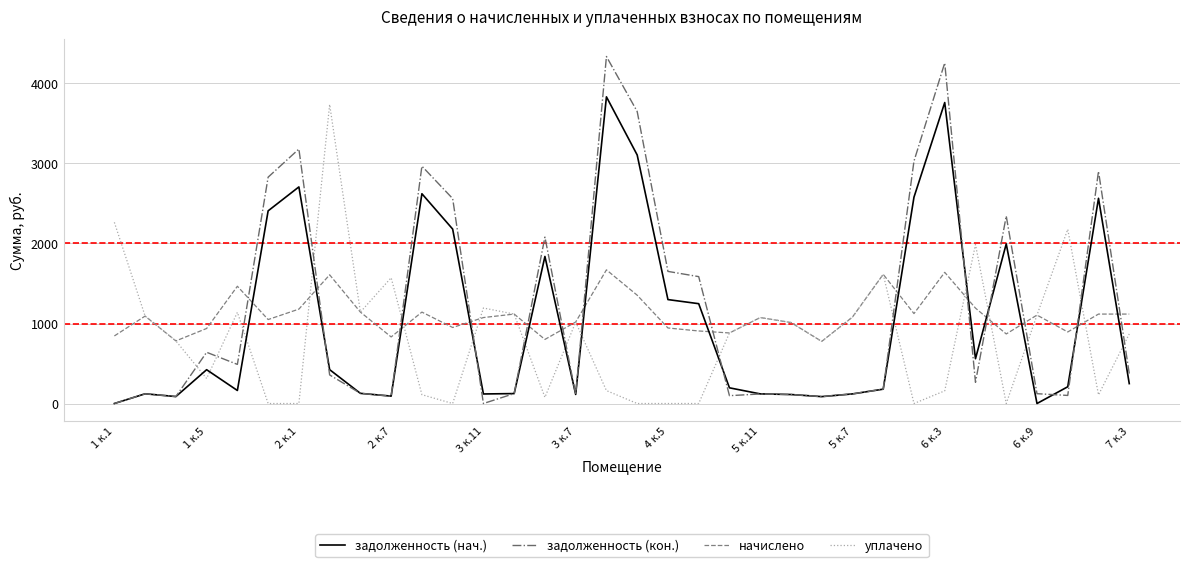

How many times do задолженность (нач.) and начислено cross each other?

14